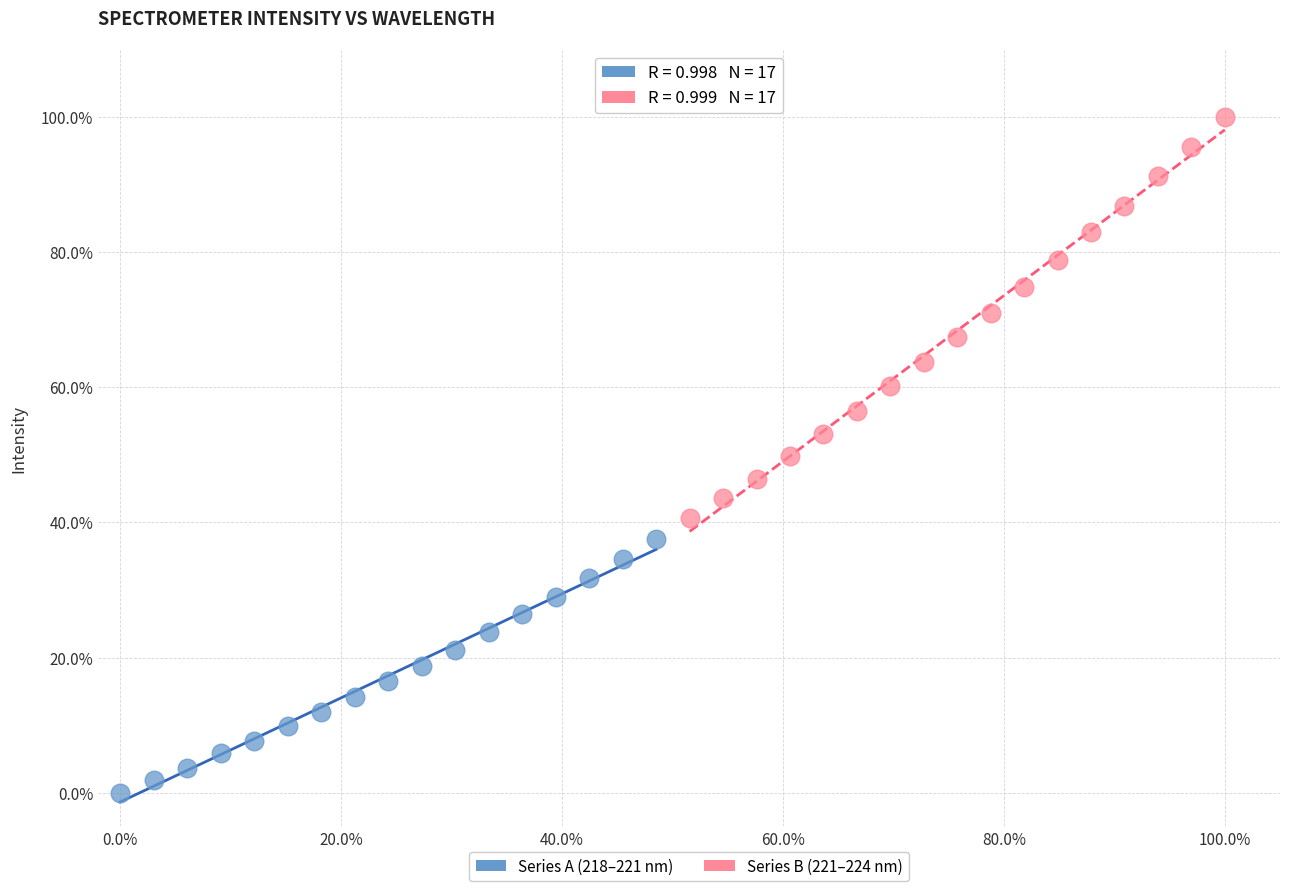

What are all the series names shown in the legend?

Series A (218–221 nm), Series B (221–224 nm)